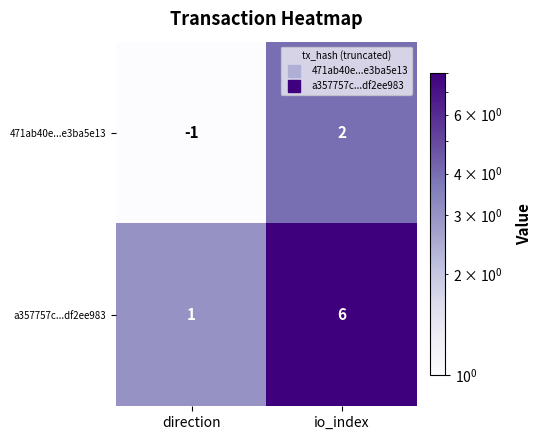

What is the average value of the a357757c...df2ee983 series?

4